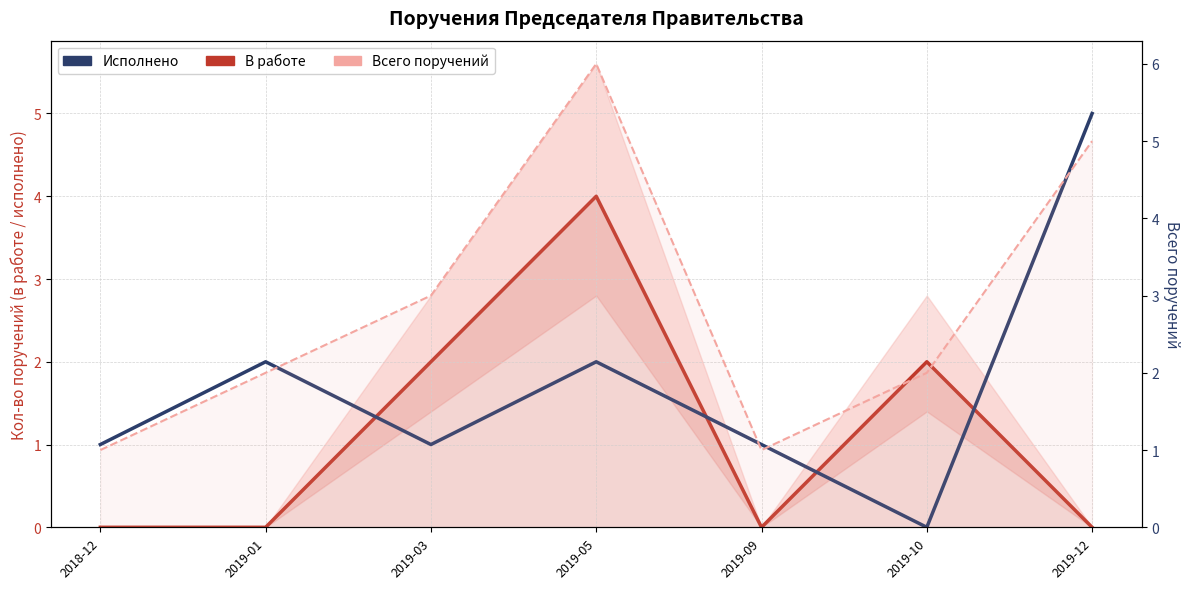

The Исполнено series shows 1 at 2019-03. True or false?

True